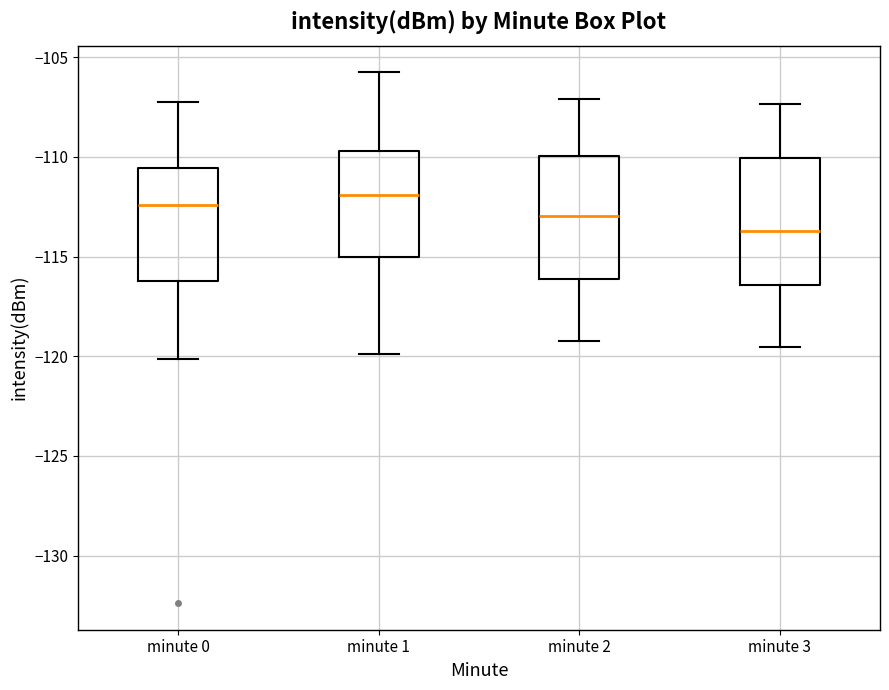

Reading left to right, transcribe this box plot: for each box, give where its median line is, the range the box spans, and where its two whiskers end, as read against the y-axis. The values are not printed on the chart, so give them approximately, as read against the axis.

minute 0: median -112.5, box -116.0 to -110.5, whiskers -120.0 to -107.5
minute 1: median -112.0, box -115.0 to -109.5, whiskers -120.0 to -106.0
minute 2: median -113.0, box -116.0 to -110.0, whiskers -119.0 to -107.0
minute 3: median -113.5, box -116.5 to -110.0, whiskers -119.5 to -107.5